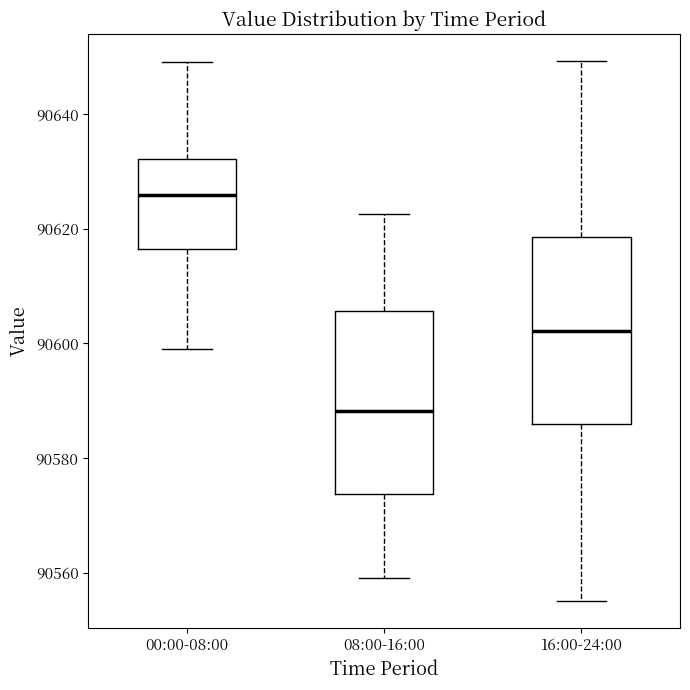

Reading left to right, read every box against the y-axis: the position of its median line, the range the box covers, and the ends of its whiskers. The values are not printed on the chart, so give them approximately, as read against the axis.

00:00-08:00: median 90626, box 90616 to 90632, whiskers 90598 to 90650
08:00-16:00: median 90588, box 90574 to 90606, whiskers 90560 to 90622
16:00-24:00: median 90602, box 90586 to 90618, whiskers 90556 to 90650